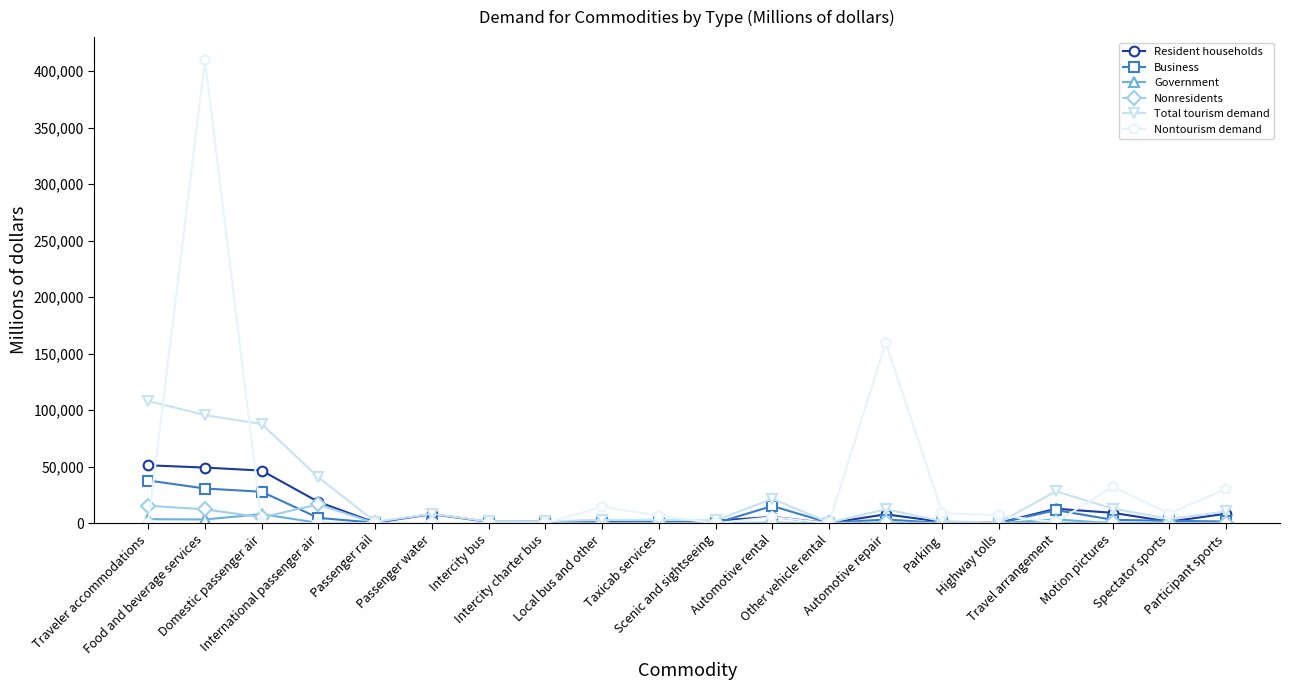

True or false: Nontourism demand has more than 2 interior local peaks.

True